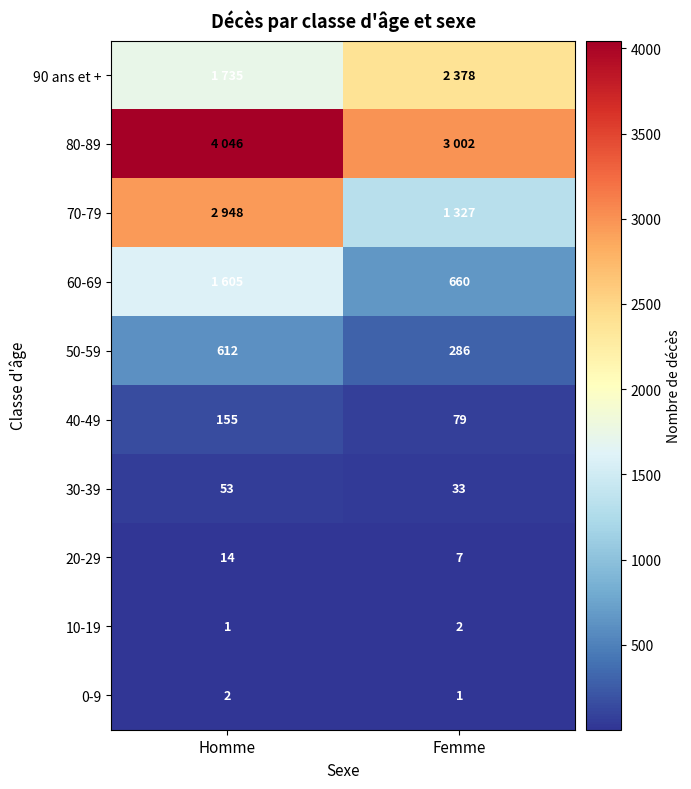

What is the spread (max minus min) of values at Homme?

4045